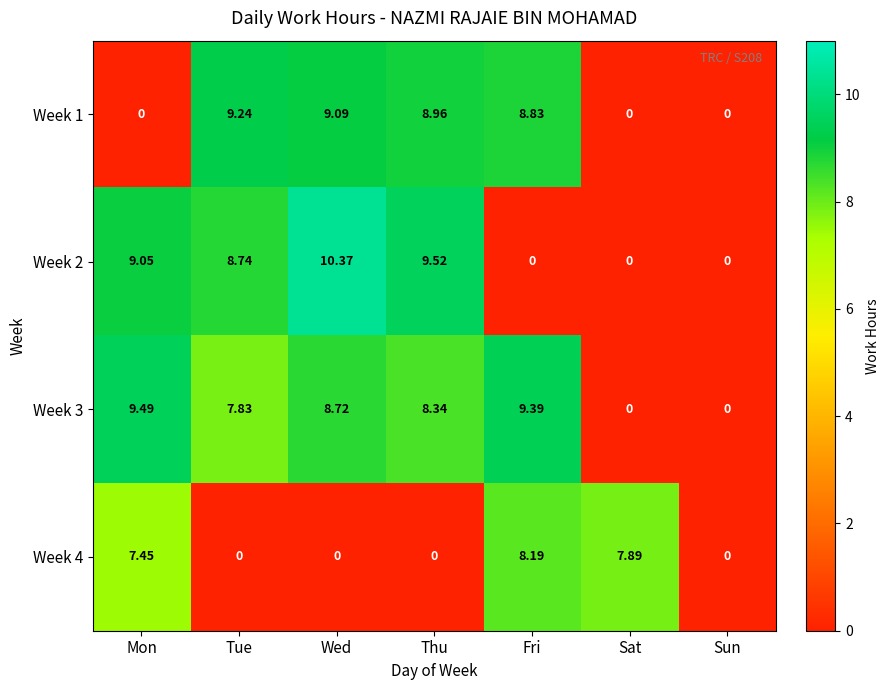

At which category does the chart reach its peak across all series?

Wed